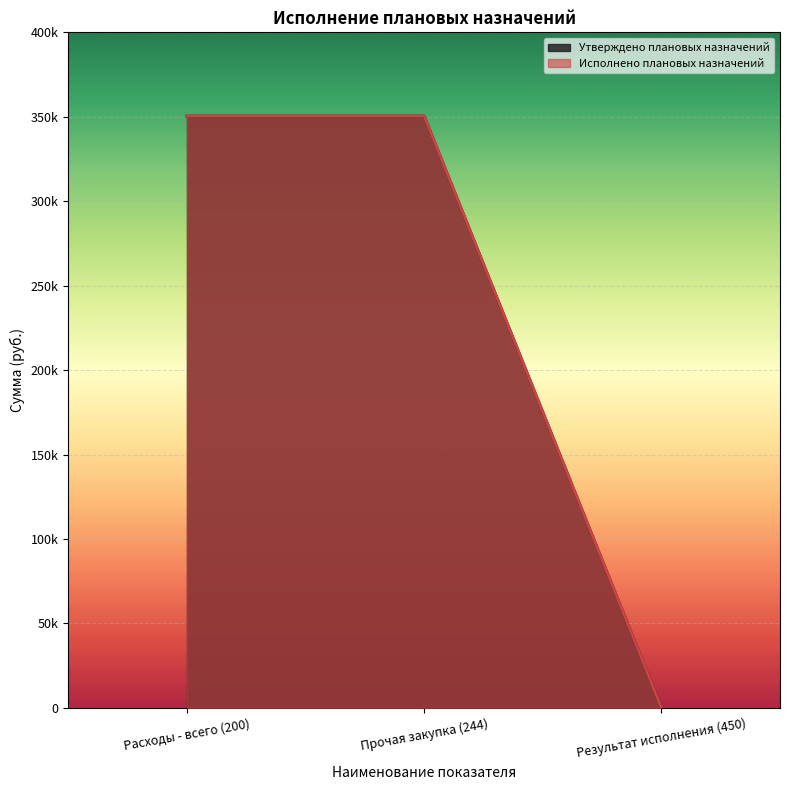

Rank the series by their maximum value, from lowest to highest.

Утверждено плановых назначений, Исполнено плановых назначений